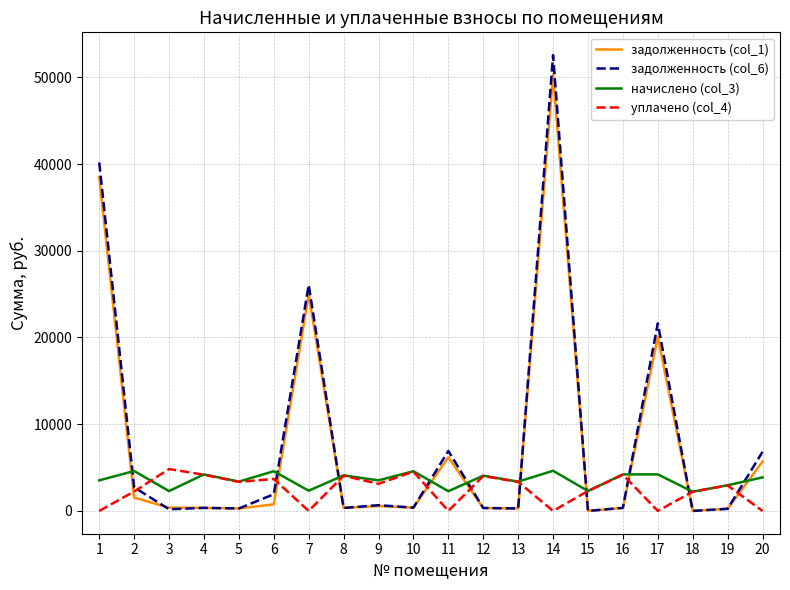

What is the sum of the задолженность (col_1) values at 15 and 17?

20073.4